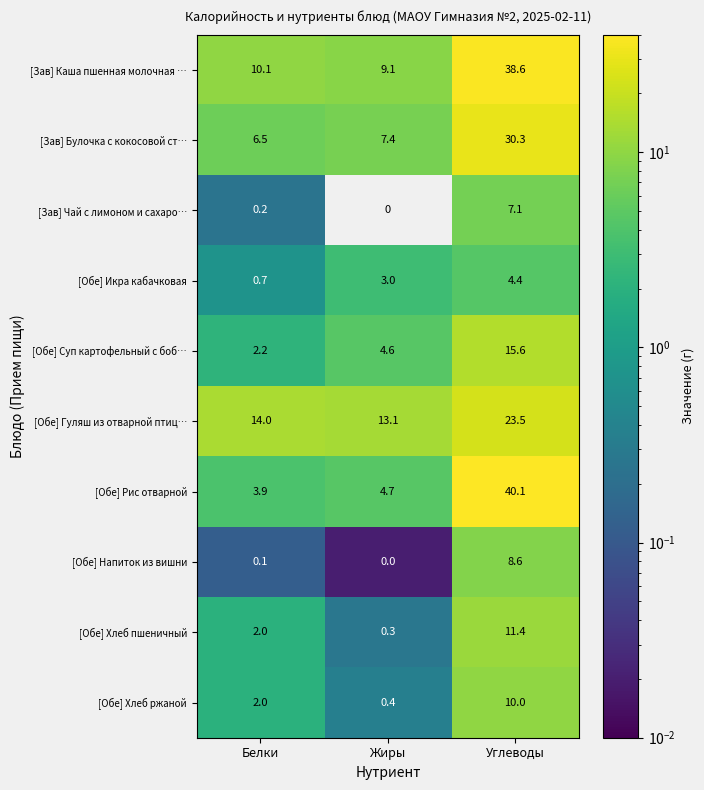

At which label does [Обе] Суп картофельный с боб… reach its minimum?

Белки